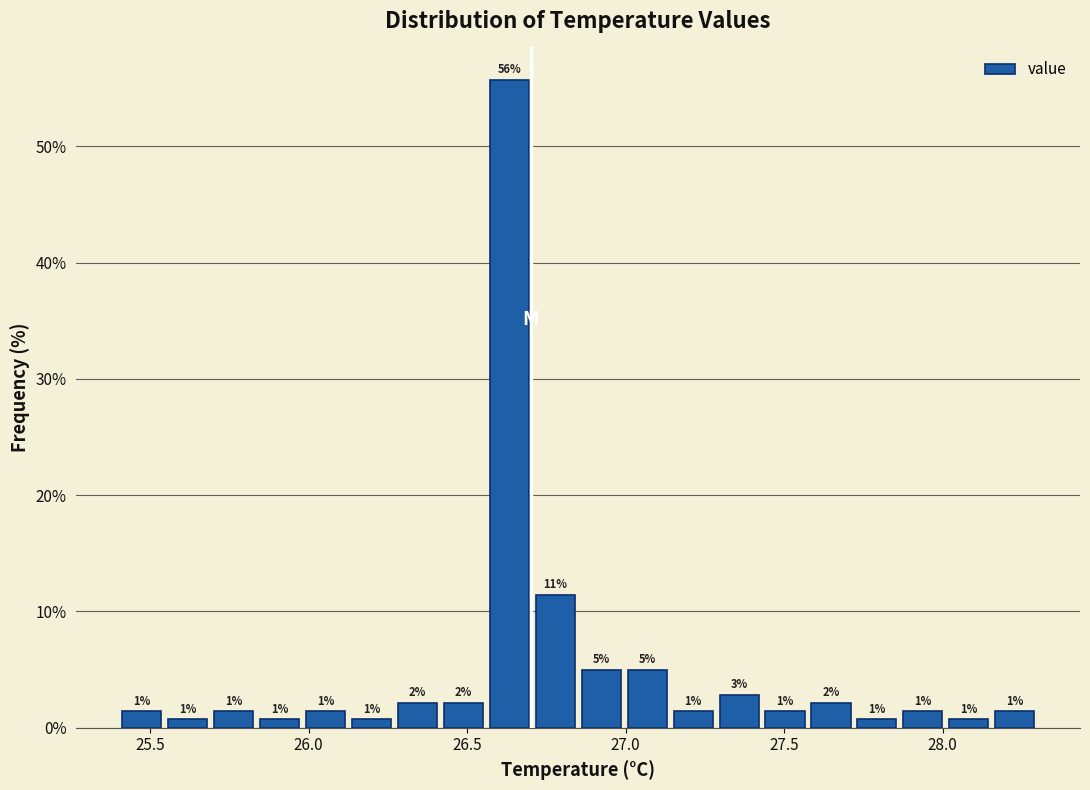

Read against the x-axis, roughly where is the centre of the tallest bar?

26.65